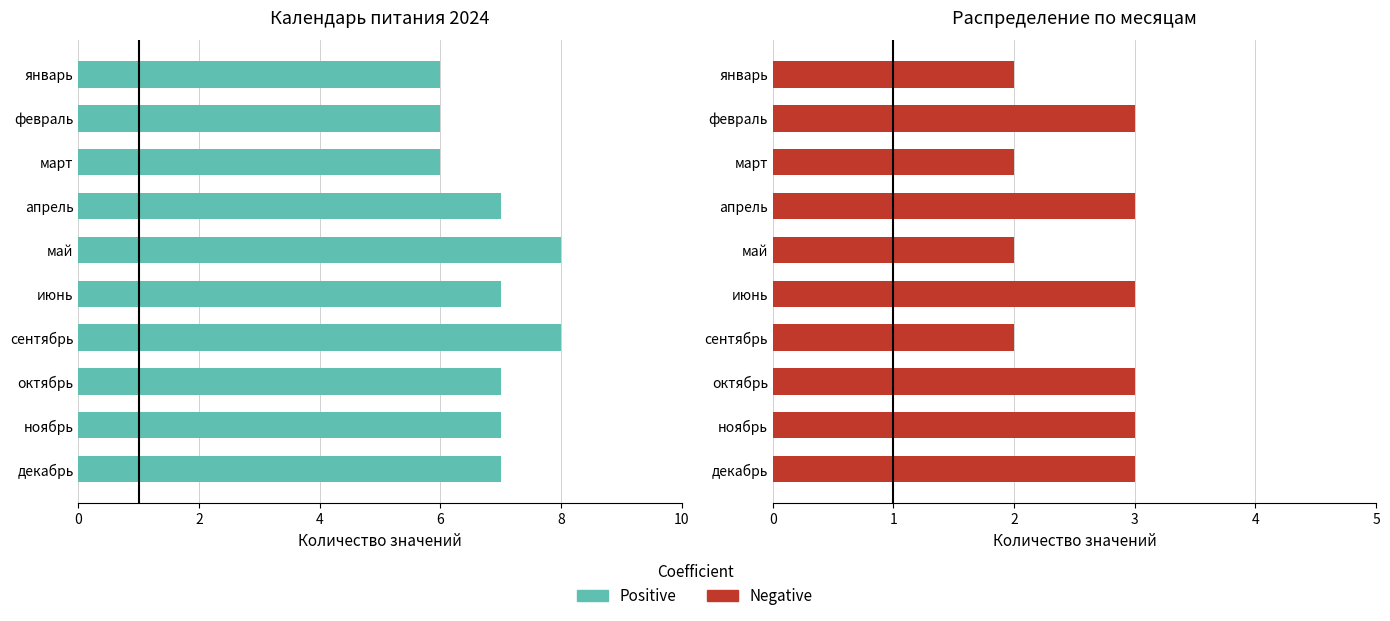

Reading left to right, extract all data points from this chart.

Positive: 6	6	6	7	8	7	8	7	7	7
Negative: 2	3	2	3	2	3	2	3	3	3